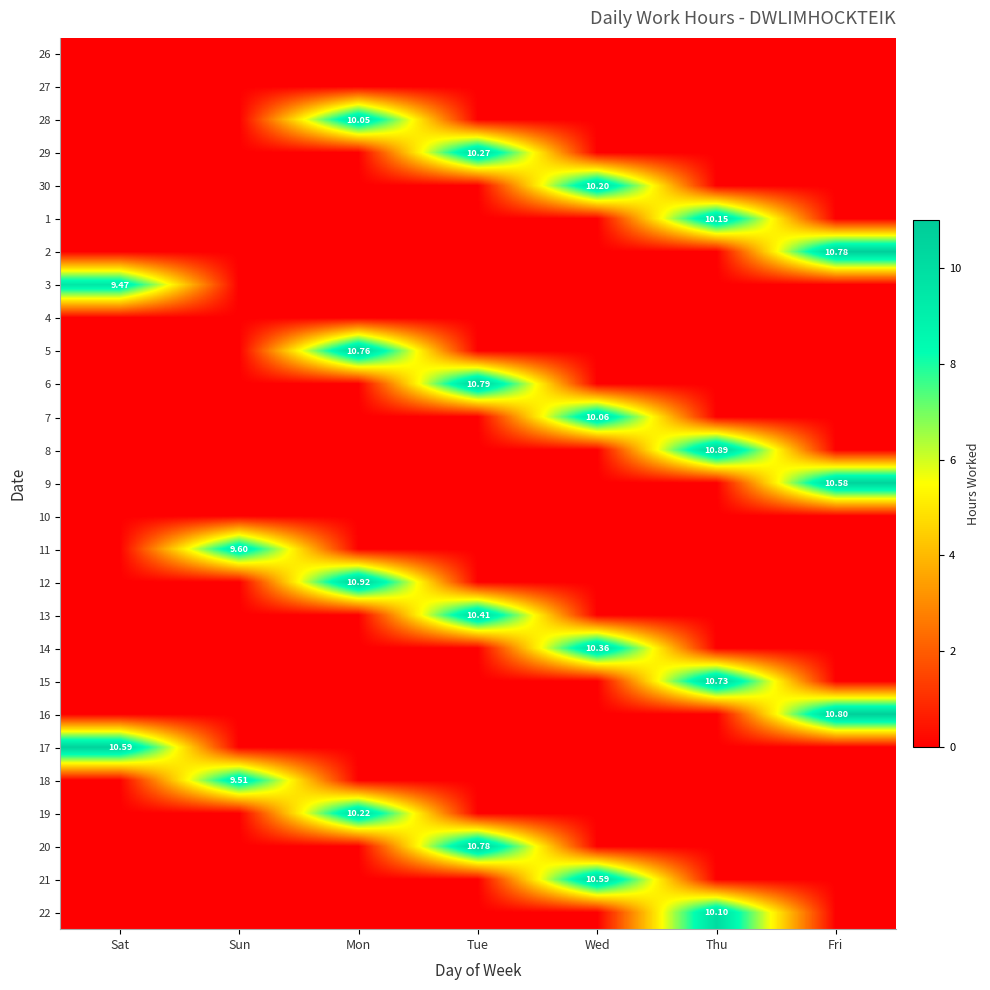

What is the total value across all series at Fri?

32.2